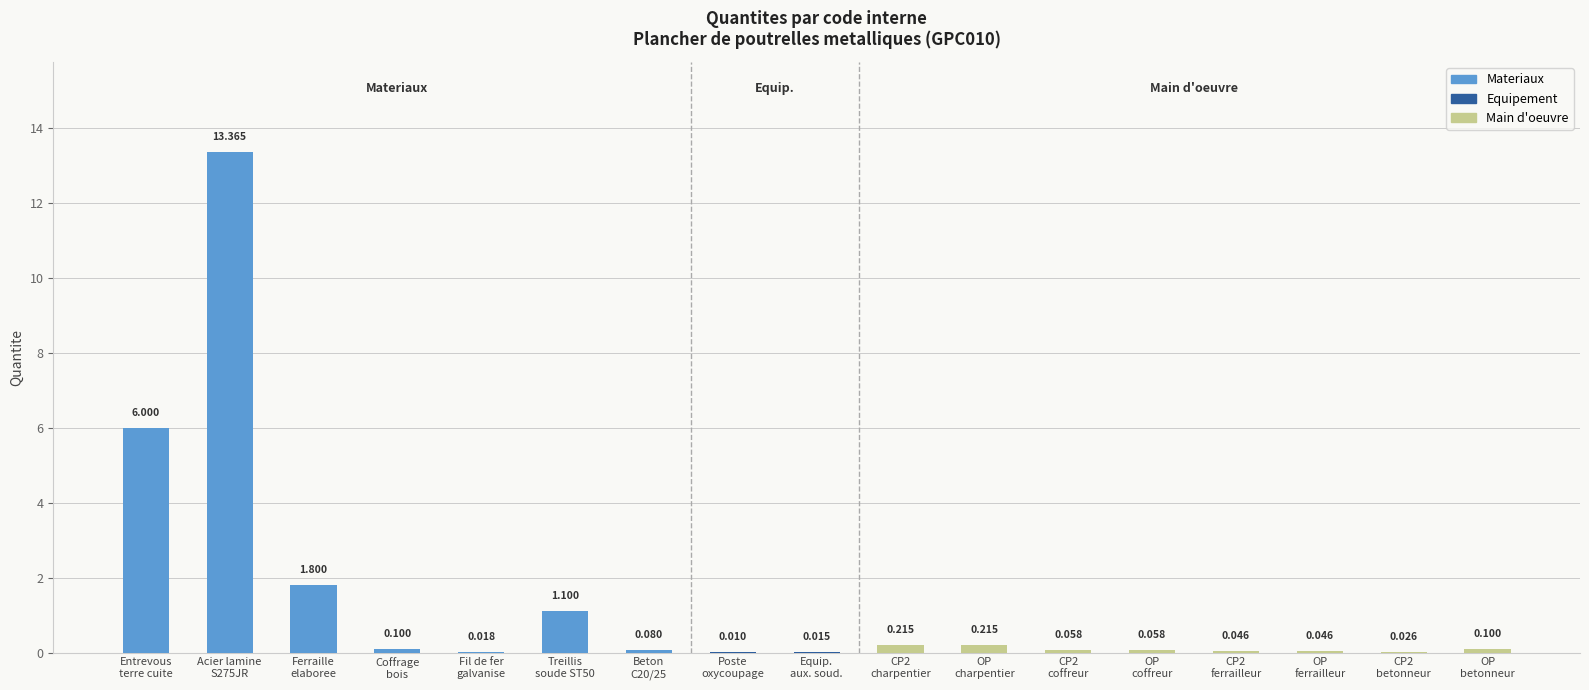

Are the bars horizontal?

No